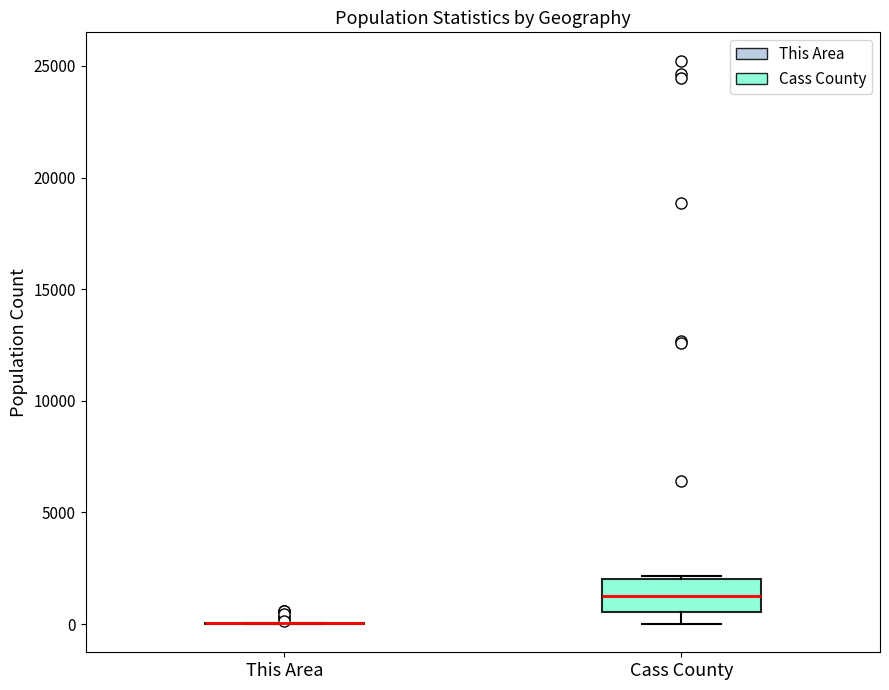

Reading left to right, read every box against the y-axis: the position of its median line, the range the box covers, and the ends of its whiskers. The values are not printed on the chart, so give them approximately, as read against the axis.

This Area: box collapsed to a line at 0, whiskers 0 to 0
Cass County: median 1000, box 500 to 2000, whiskers 0 to 2000